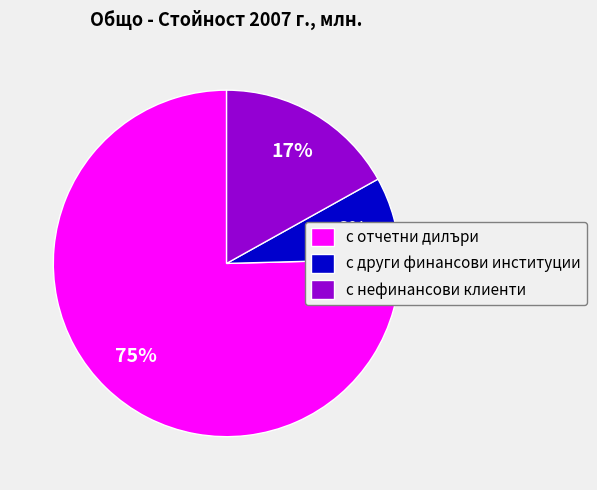

To the nearest percent, what is the combined percentage of с нефинансови клиенти and с други финансови институции?

25%